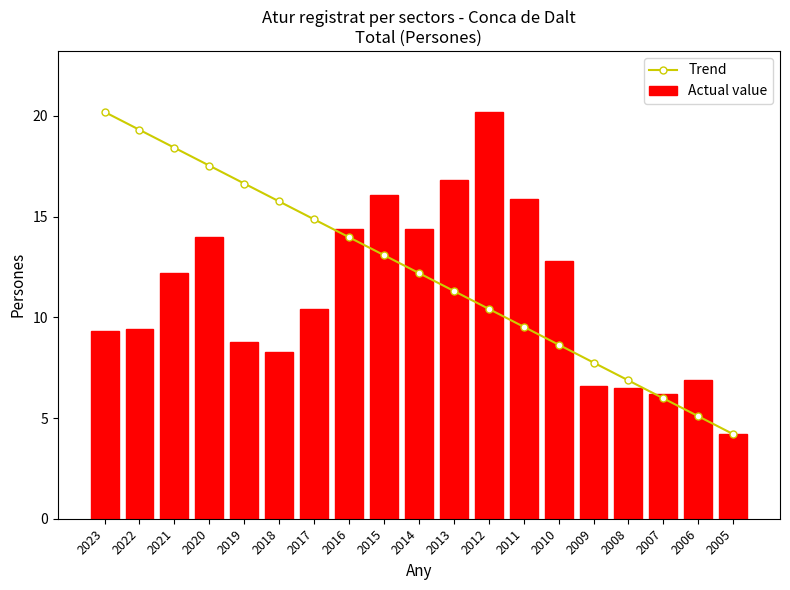

Reading right to left, what are all the values shown in this chart?

Trend: 4.2	5.1	6.0	6.9	7.8	8.6	9.5	10.4	11.3	12.2	13.1	14.0	14.9	15.8	16.6	17.5	18.4	19.3	20.2
Actual value: 4.2	6.9	6.2	6.5	6.6	12.8	15.9	20.2	16.8	14.4	16.1	14.4	10.4	8.3	8.8	14.0	12.2	9.4	9.3